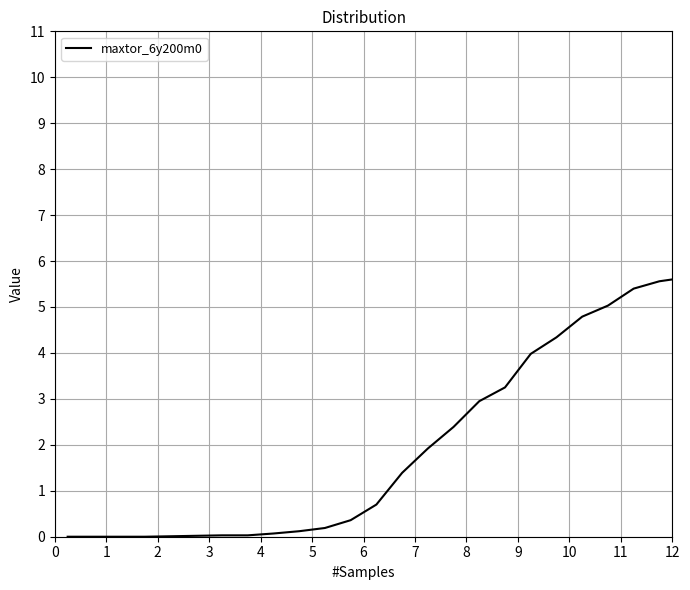

What is the difference between the maximum and minimum values?

5.8